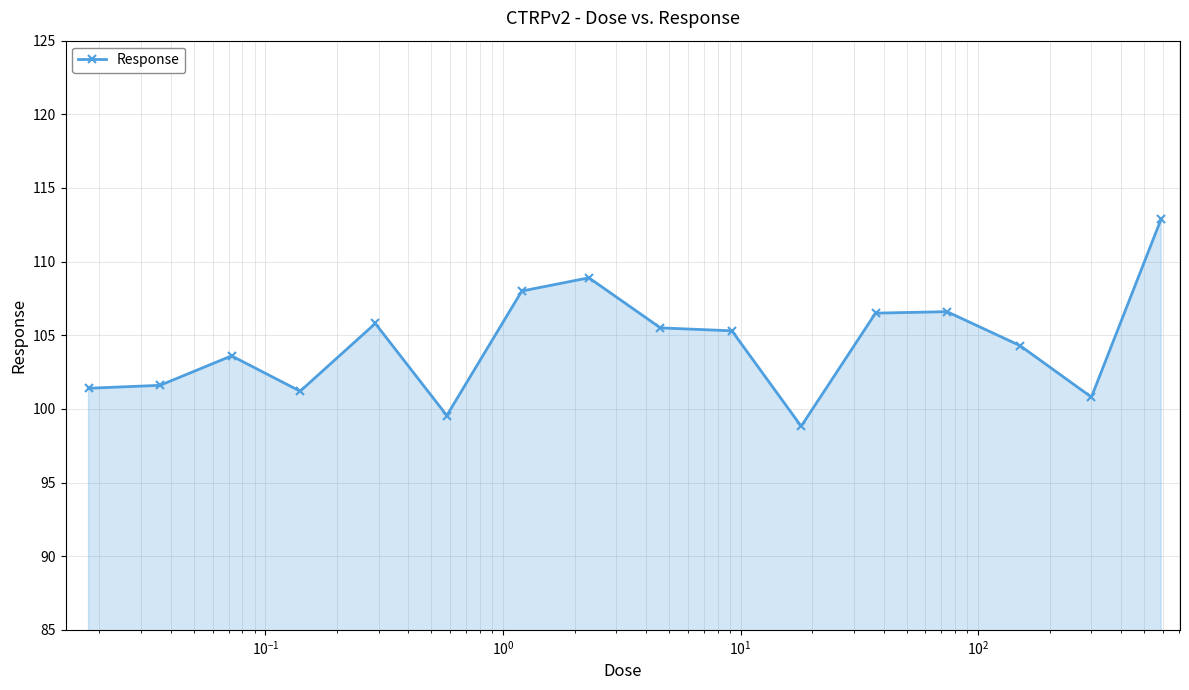

What is the difference between the maximum and minimum values?

14.1